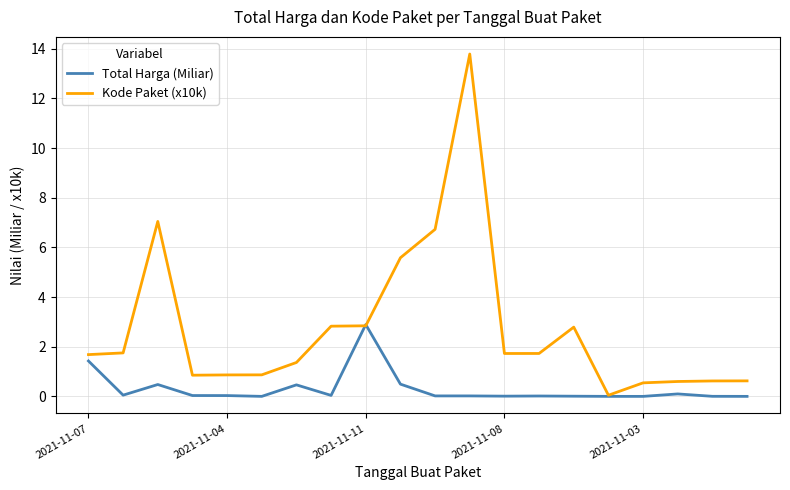

Which series has the largest range (max minus min)?

Kode Paket (x10k)